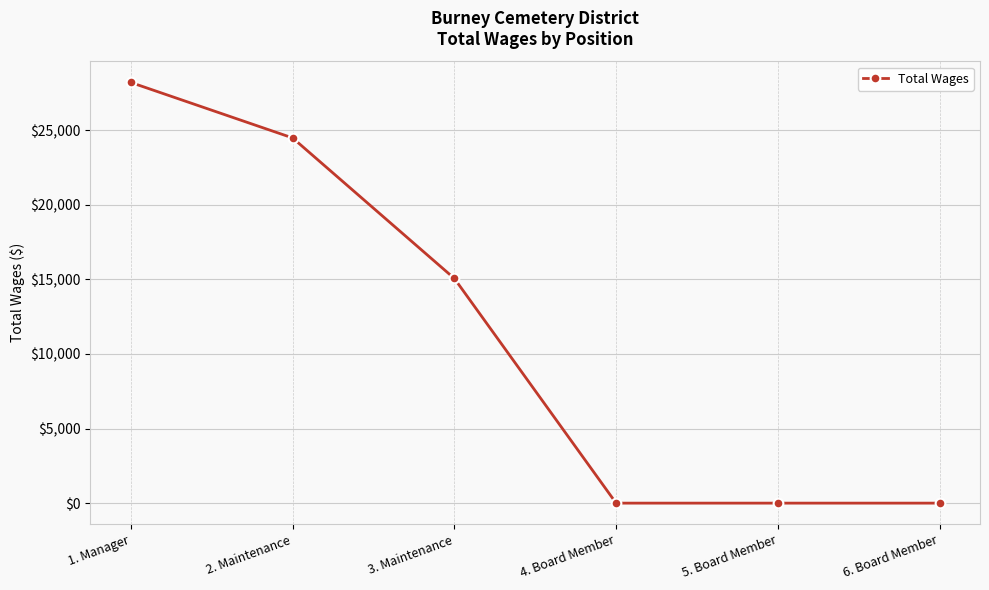

What position from the left is 4. Board Member?

4